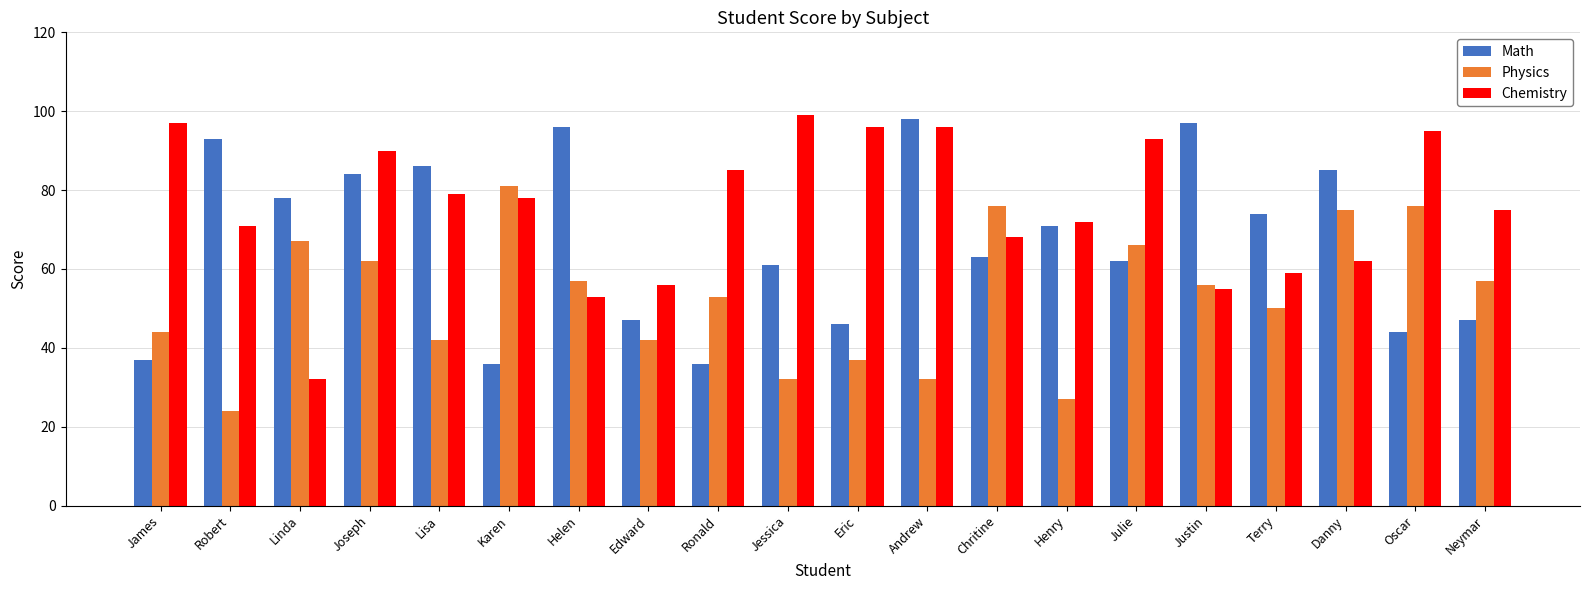

What is the difference between the Math values at Oscar and Joseph?

40